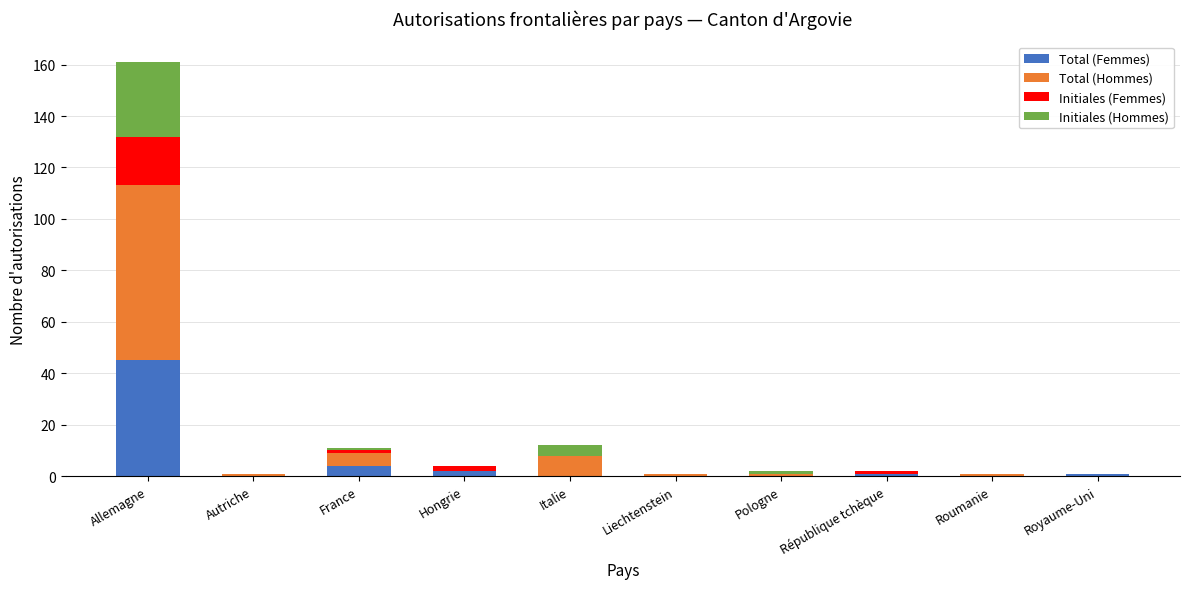

Is it true that Total (Femmes) equals -18 at Autriche?

False